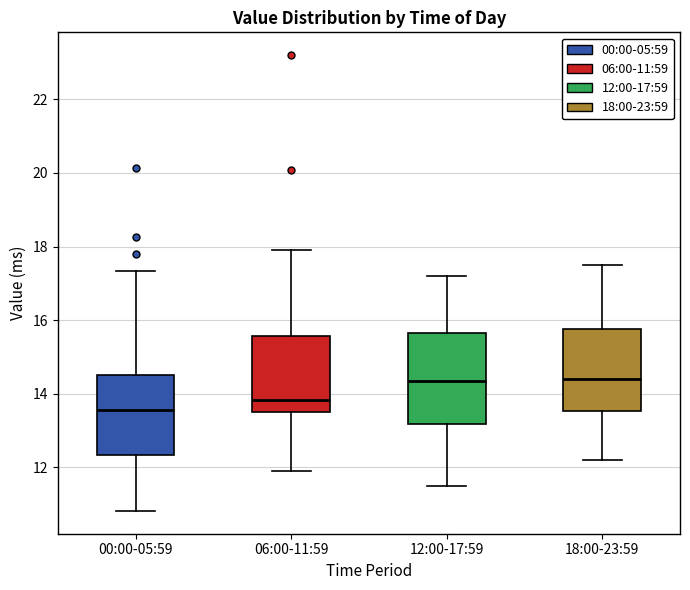

Where does the lower whisker of the box for 12:00-17:59 end on the y-axis? The values are not printed on the chart, so give them approximately, as read against the axis.

11.6